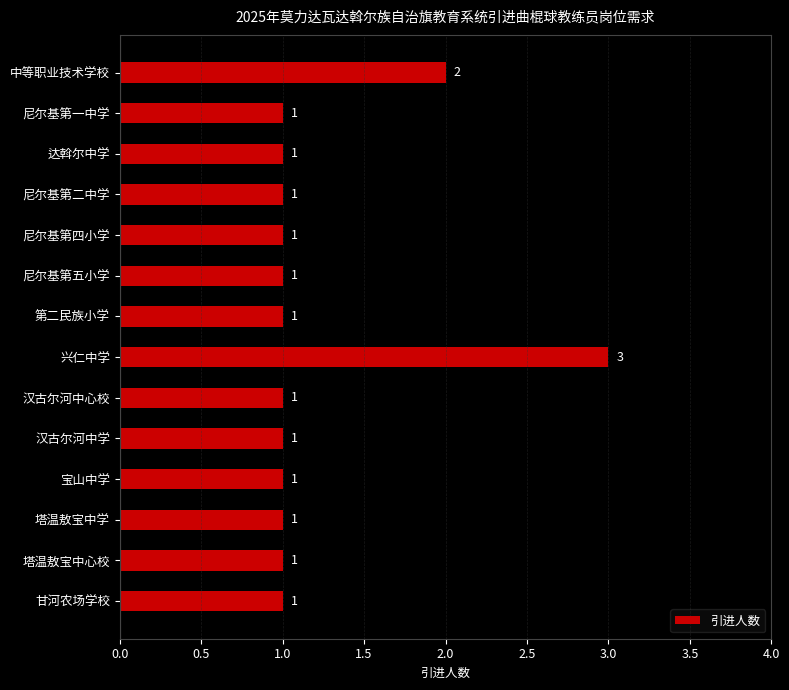

What is the value of the 2nd bar from the top?

1